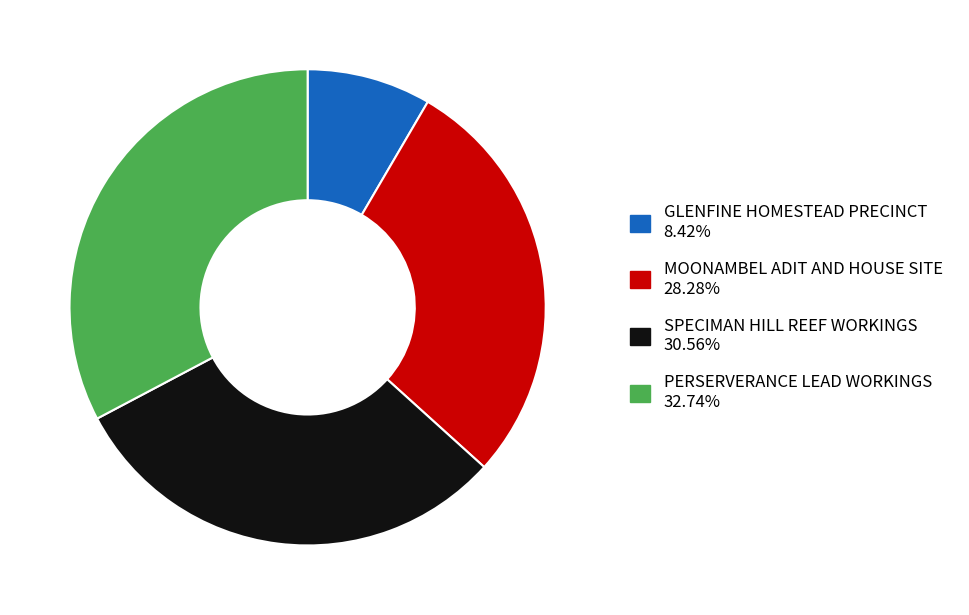

Which has a higher value, GLENFINE HOMESTEAD PRECINCT or PERSERVERANCE LEAD WORKINGS?

PERSERVERANCE LEAD WORKINGS